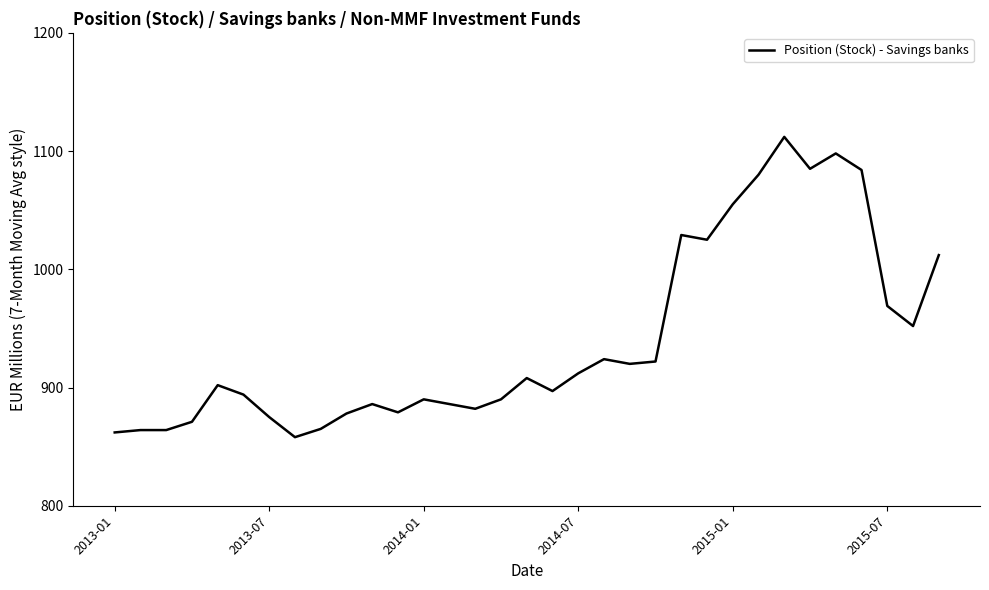

What is the difference between the second highest and second lowest values?

236